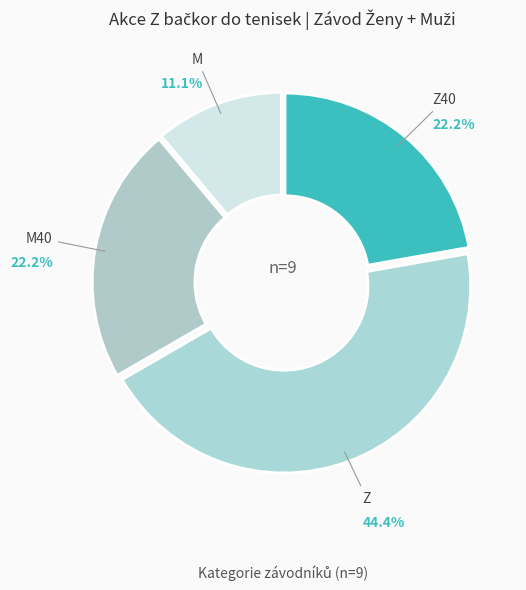

Count the number of slices in the pie.

4